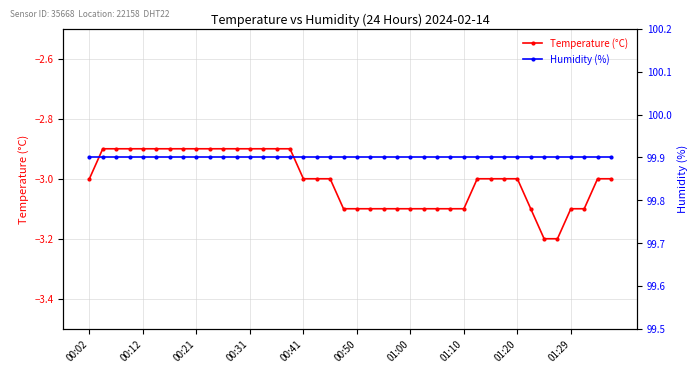

True or false: Humidity (%) and Temperature (°C) cross at least once.

False